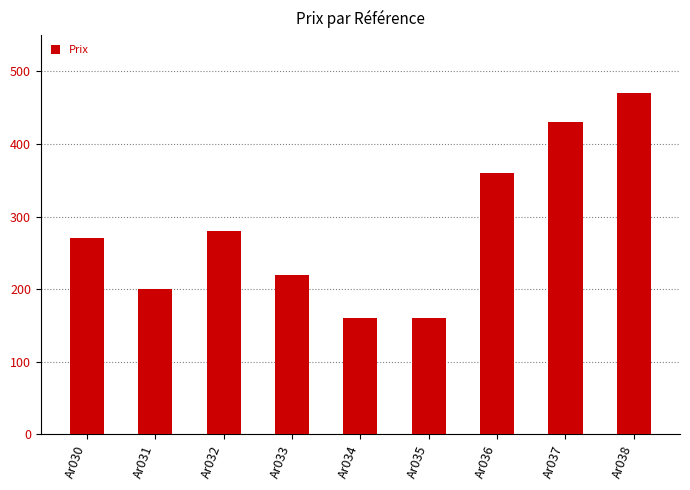

What is the difference between the values at Ar033 and Ar035?

60